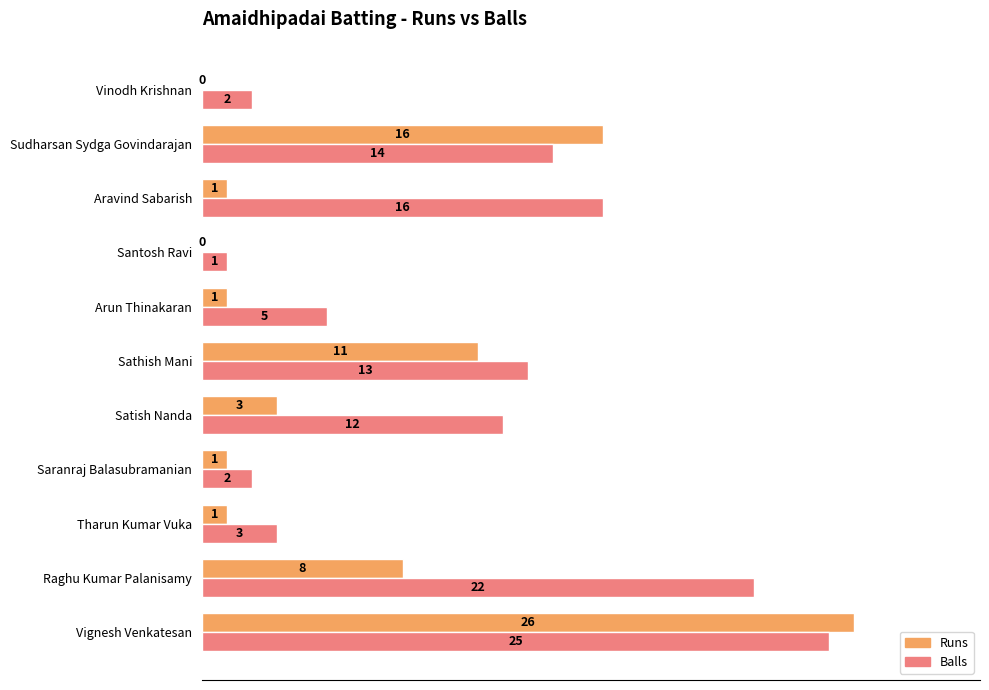

What is the average value of the Runs series?

6